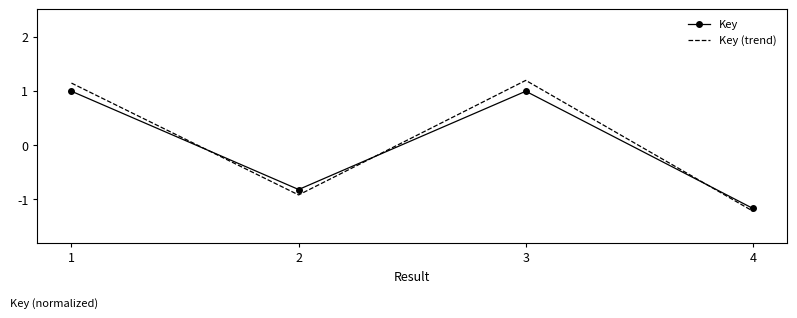

Where do Key (trend) and Key first cross each other?

1 and 2